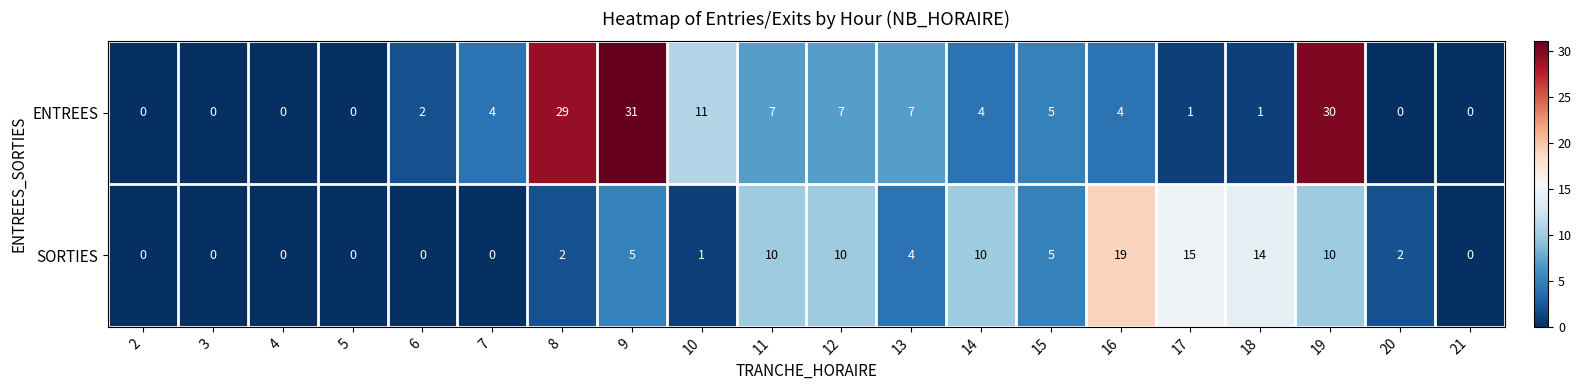

Read the SORTIES value at 11.

10